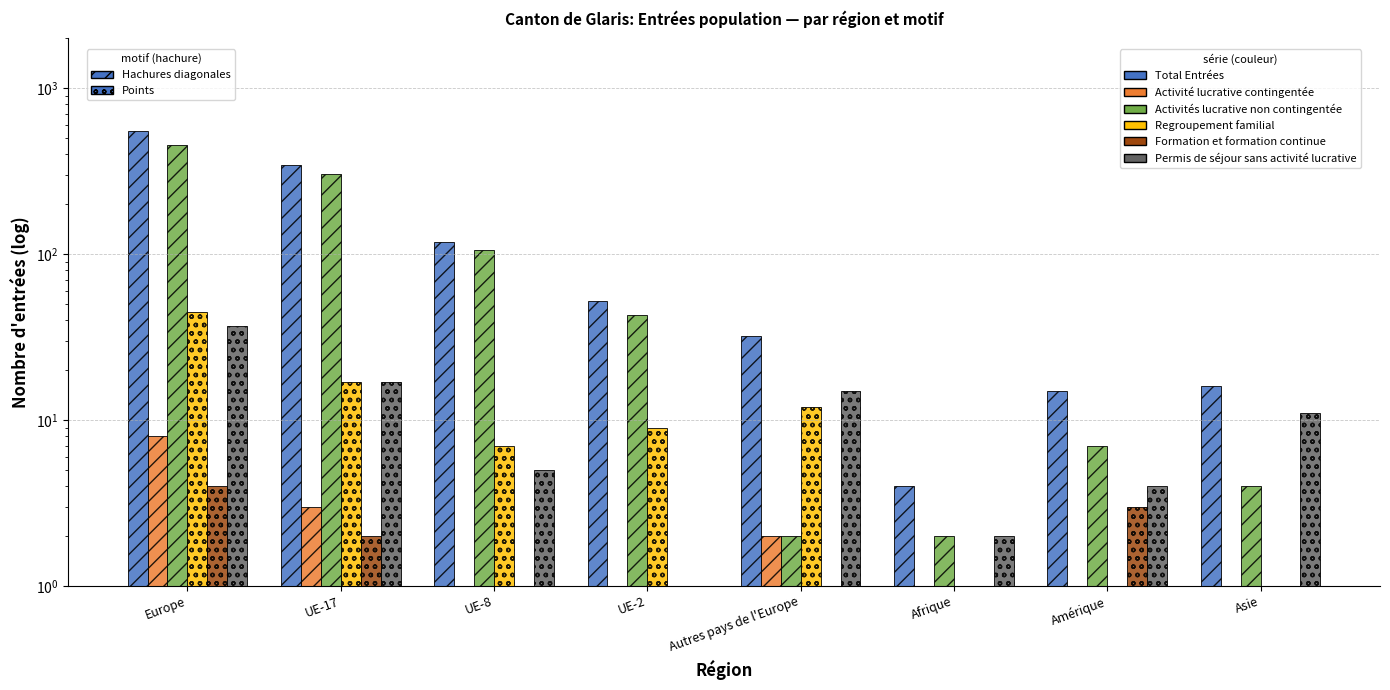

Where does the Activité lucrative contingentée series first go above 1?

Europe